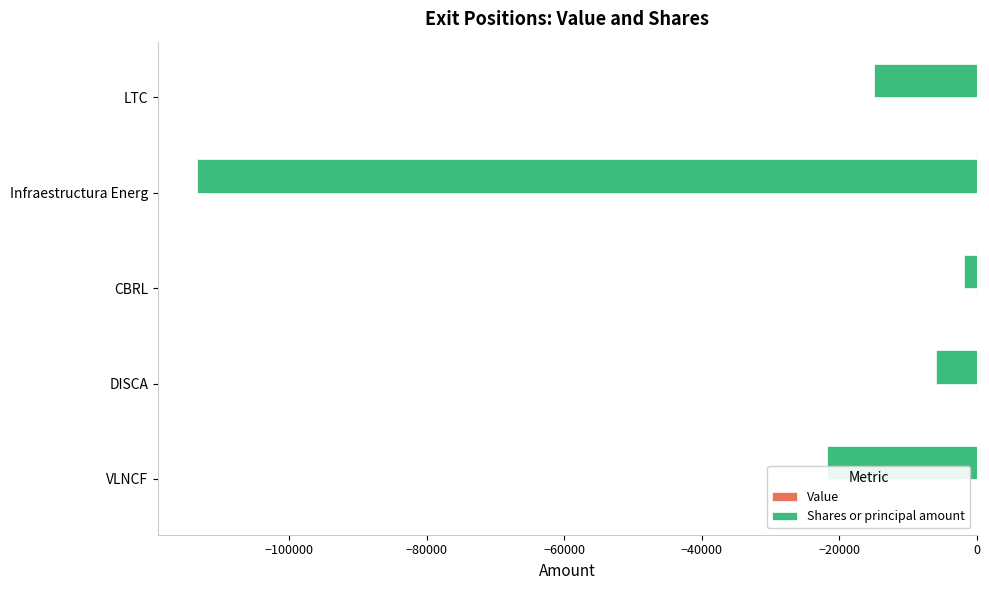

At which label is the value closest to -57651?

VLNCF